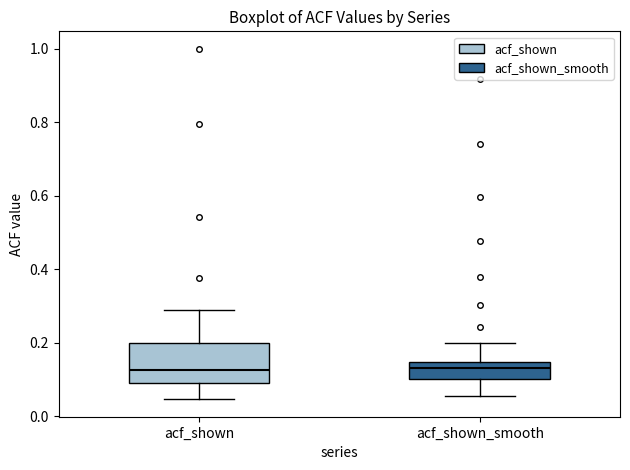

Reading left to right, read every box against the y-axis: the position of its median line, the range the box covers, and the ends of its whiskers. The values are not printed on the chart, so give them approximately, as read against the axis.

acf_shown: median 0.12, box 0.08 to 0.20, whiskers 0.04 to 0.30
acf_shown_smooth: median 0.14 (just below the box's upper edge), box 0.10 to 0.14, whiskers 0.06 to 0.20